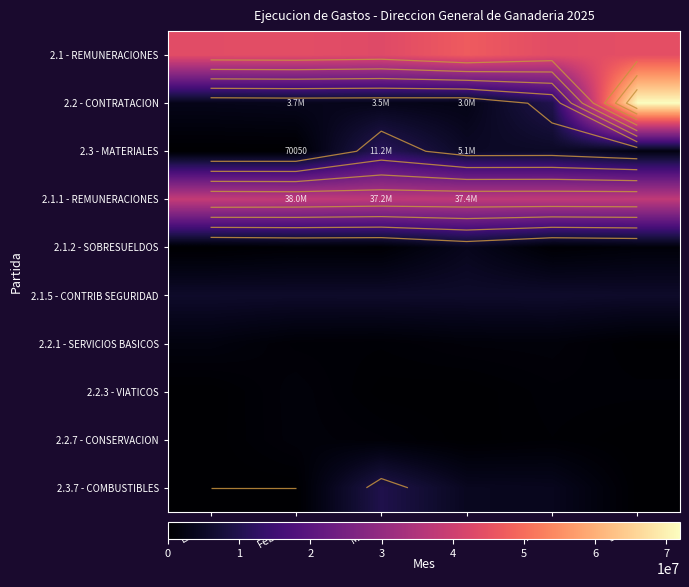

The value of 2.1.1 - REMUNERACIONES at Abril is 37391958.3. True or false?

True